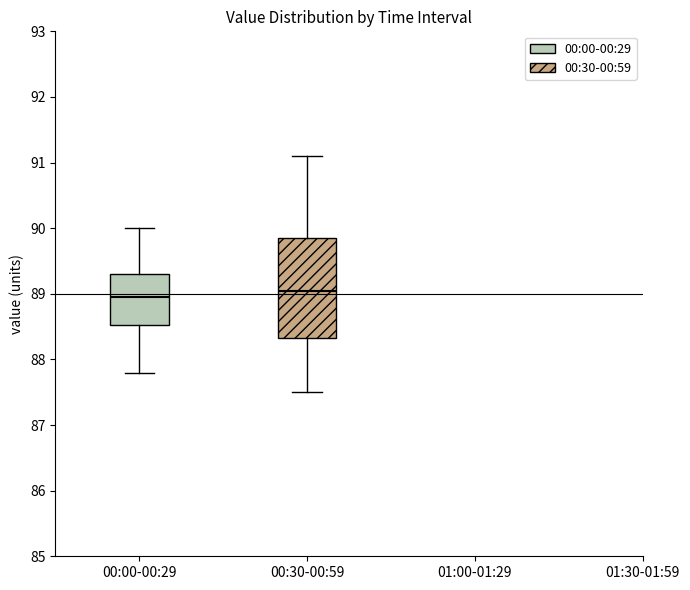

Reading left to right, read every box against the y-axis: the position of its median line, the range the box covers, and the ends of its whiskers. The values are not printed on the chart, so give them approximately, as read against the axis.

00:00-00:29: median 89.0, box 88.5 to 89.3, whiskers 87.8 to 90.0
00:30-00:59: median 89.1, box 88.3 to 89.9, whiskers 87.5 to 91.1